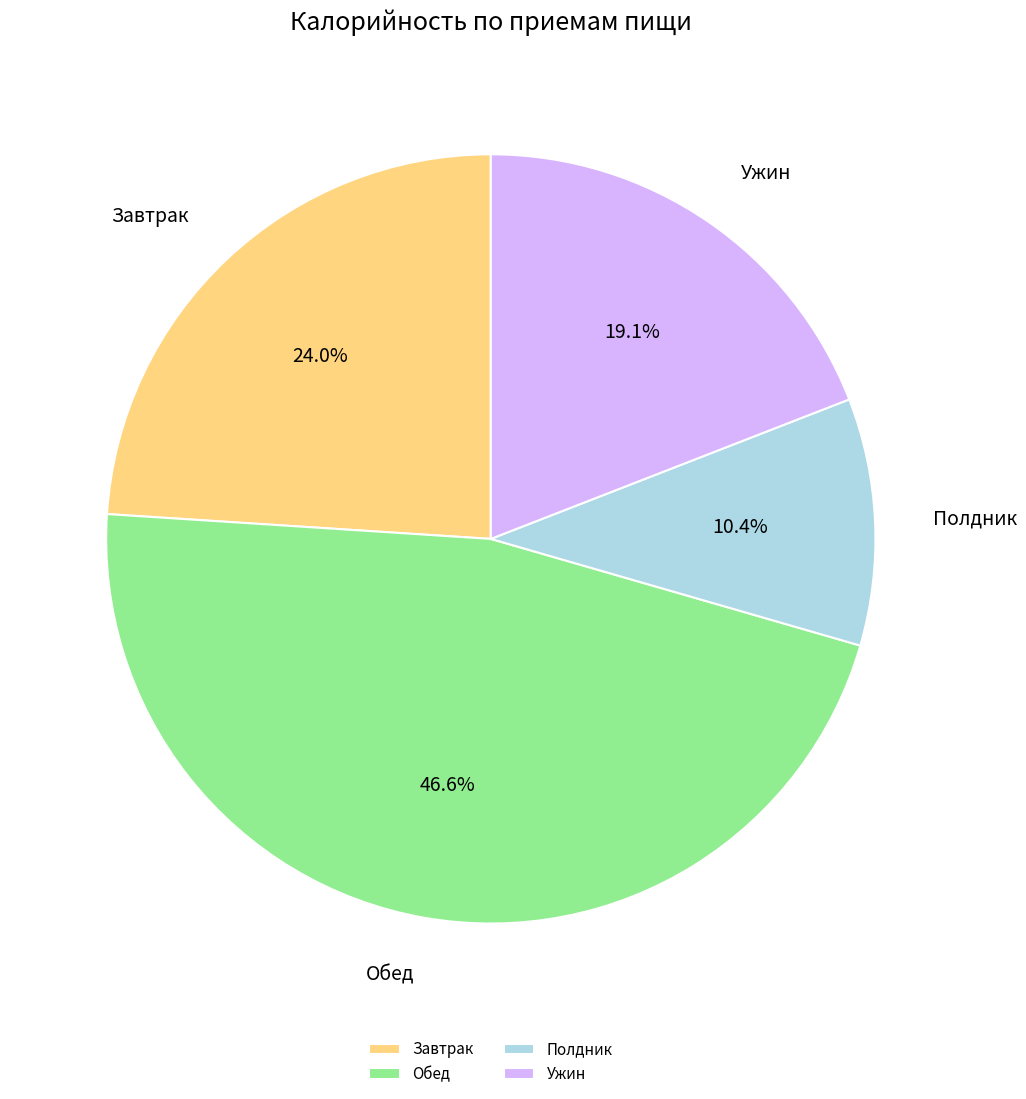

Which has a higher value, Обед or Полдник?

Обед